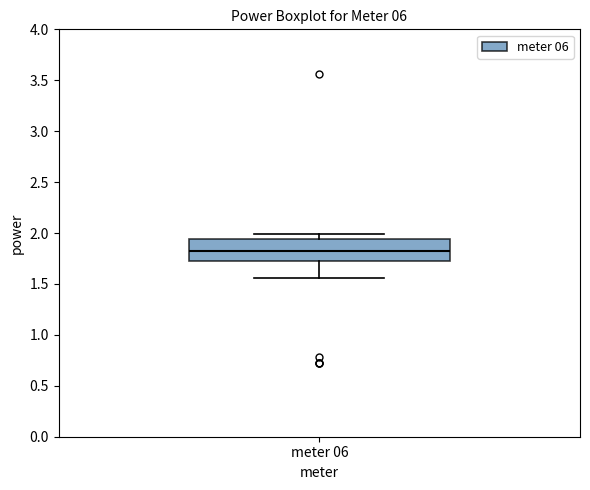

Transcribe this box plot: give where the median line is, the range the box spans, and where the two whiskers end, as read against the y-axis. The values are not printed on the chart, so give them approximately, as read against the axis.

median 1.80, box 1.75 to 1.95, whiskers 1.55 to 2.00